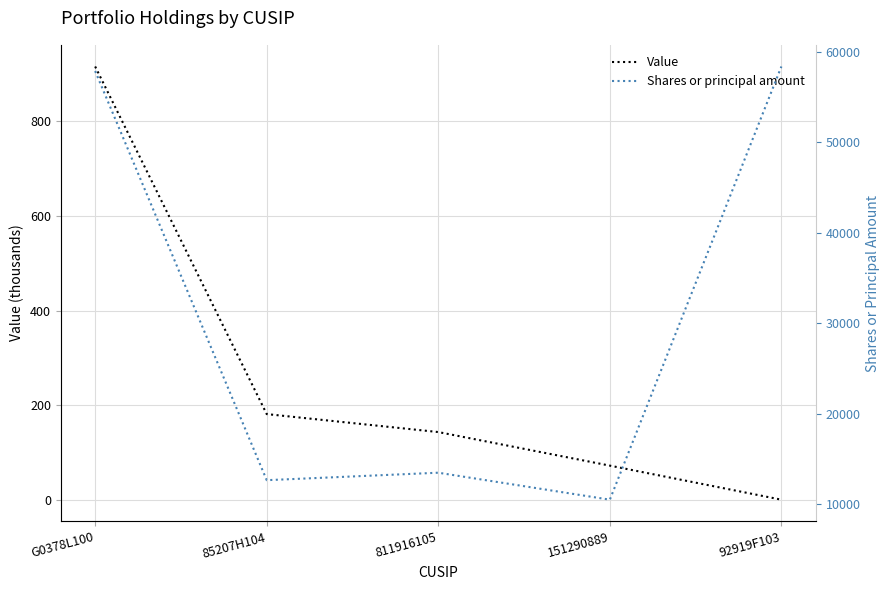

Rank the series by their average value, from lowest to highest.

Value, Shares or principal amount